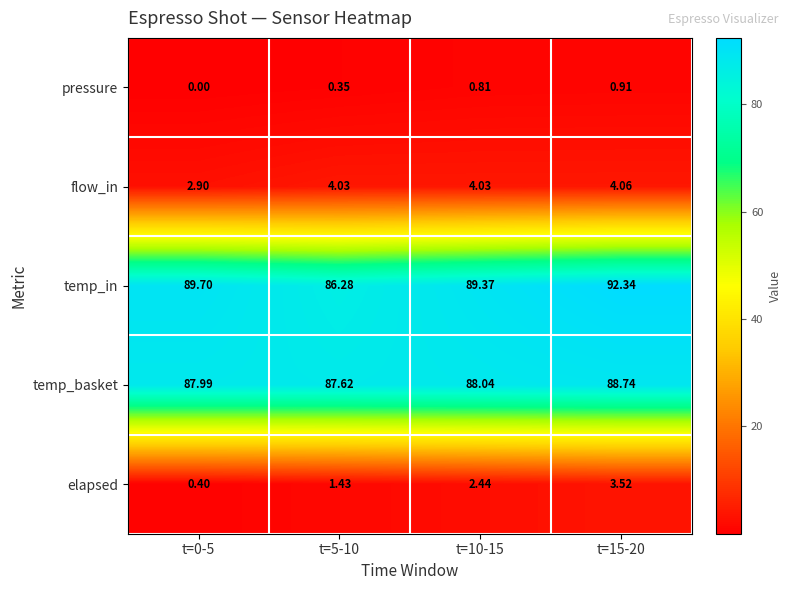

Is the value of temp_basket at t=10-15 greater than the value of flow_in at t=5-10?

Yes